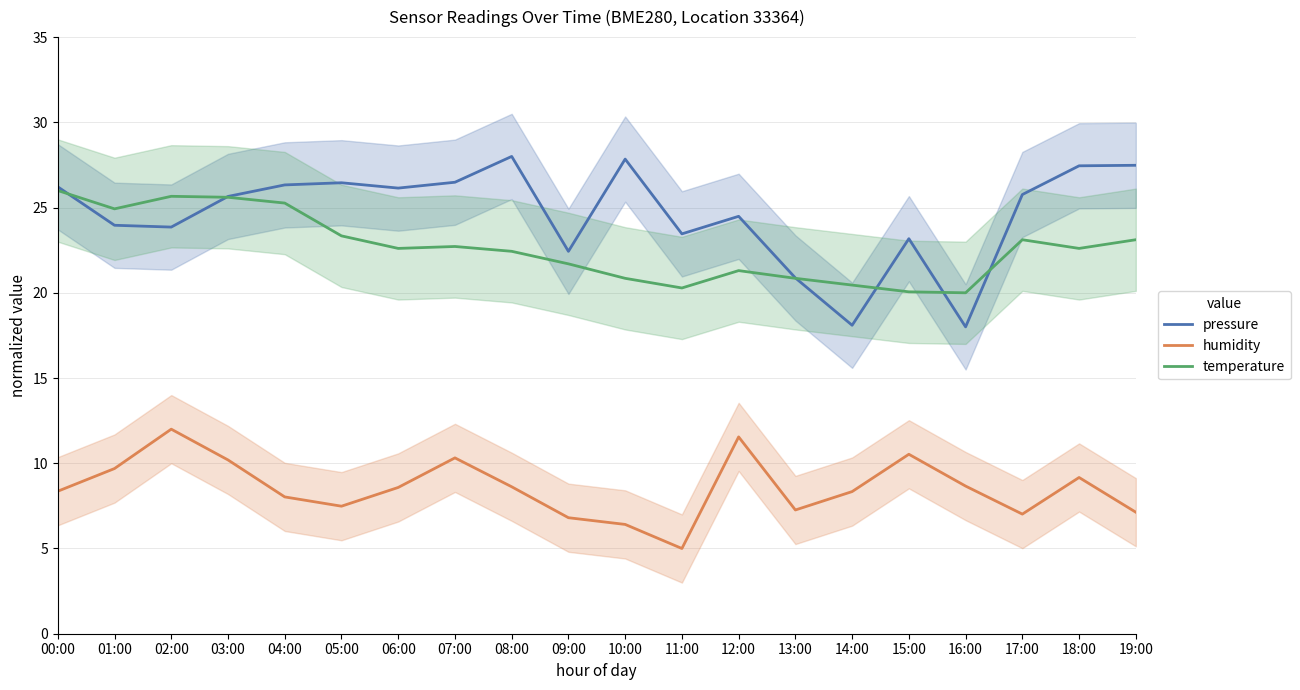

What is the average value of the temperature series?

22.6